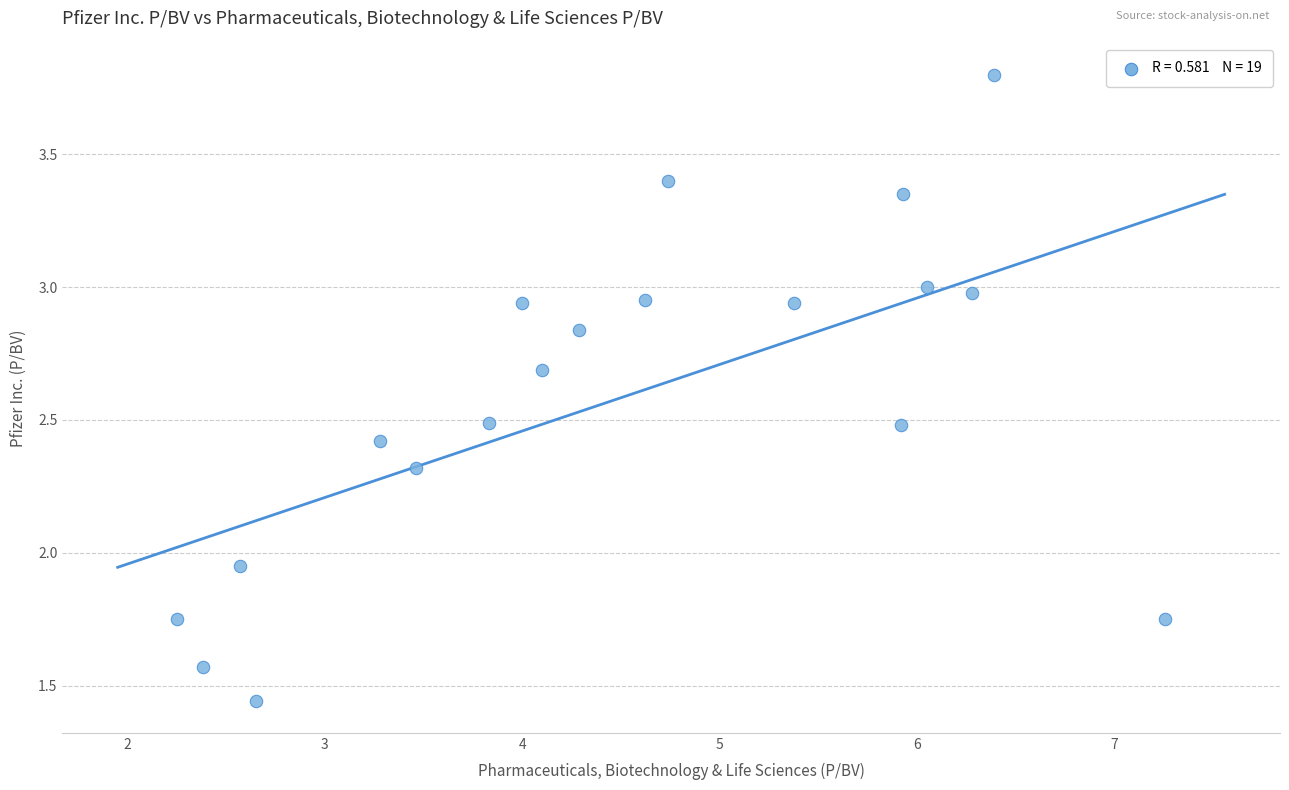

What is the range of Y values (max minus min)?

2.4